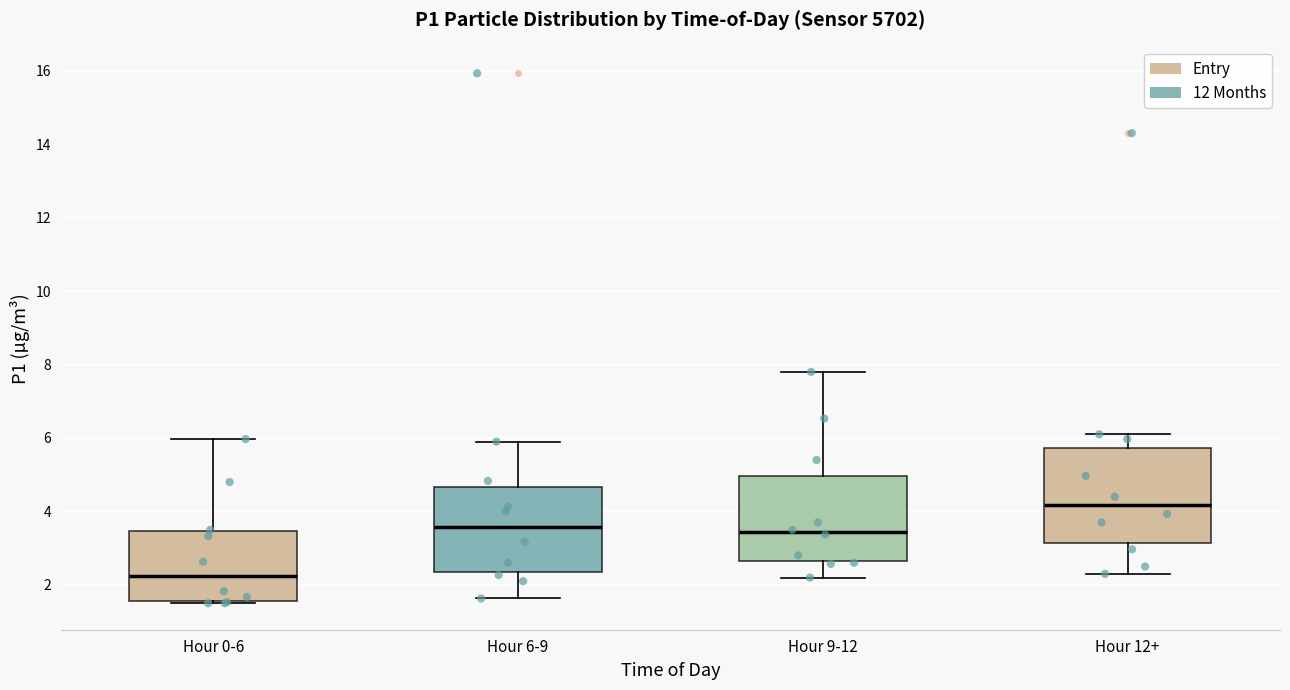

Comparing the boxes themselves (not the whiskers), which one is the tallest?

Hour 12+